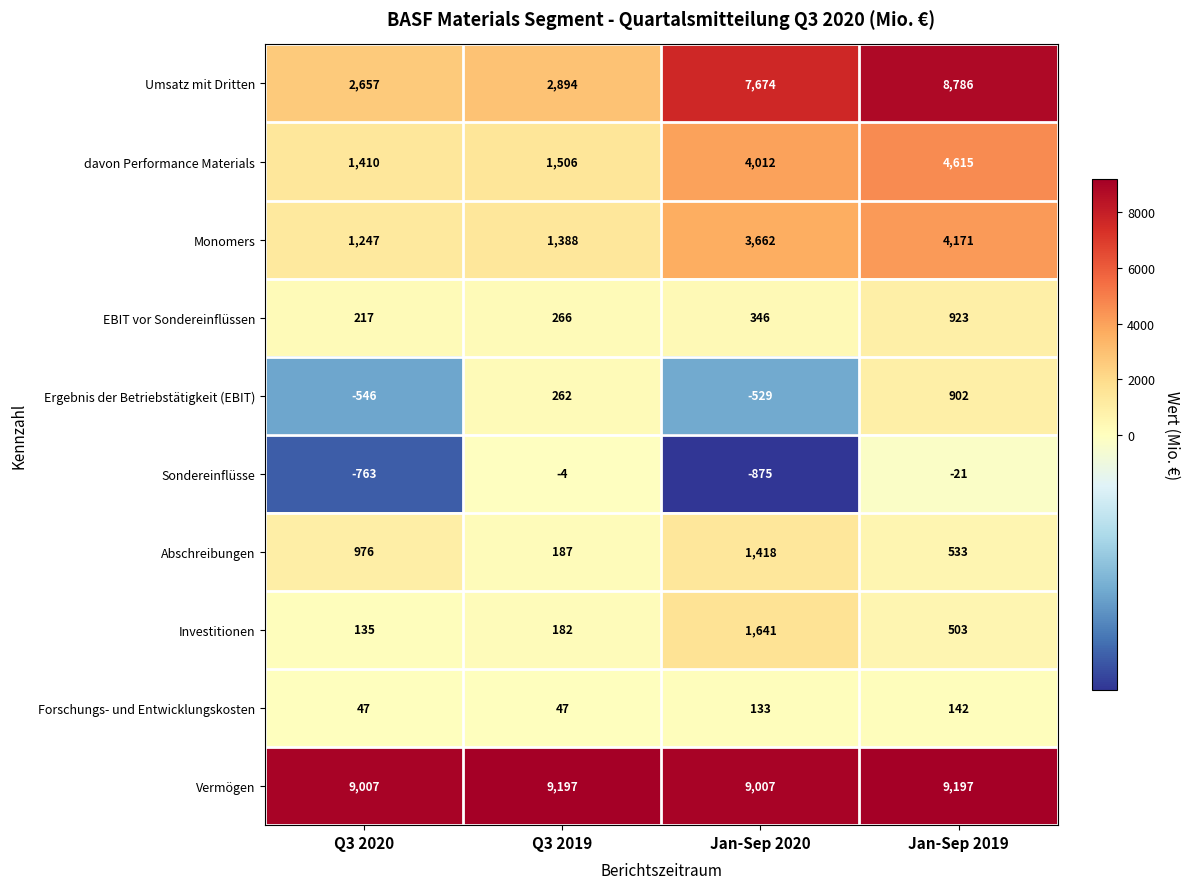

At Q3 2019, list the series in order from smallest to largest.

Sondereinflüsse, Forschungs- und Entwicklungskosten, Investitionen, Abschreibungen, Ergebnis der Betriebstätigkeit (EBIT), EBIT vor Sondereinflüssen, Monomers, davon Performance Materials, Umsatz mit Dritten, Vermögen